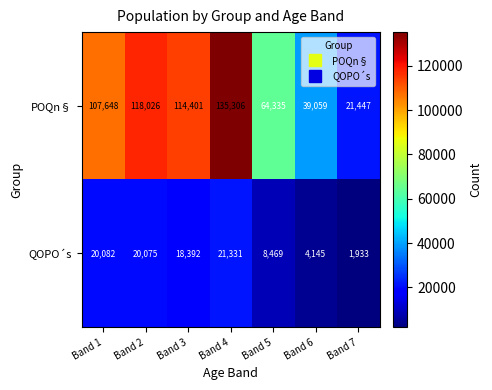

At Band 5, list the series in order from smallest to largest.

QOPO´s, POQn§